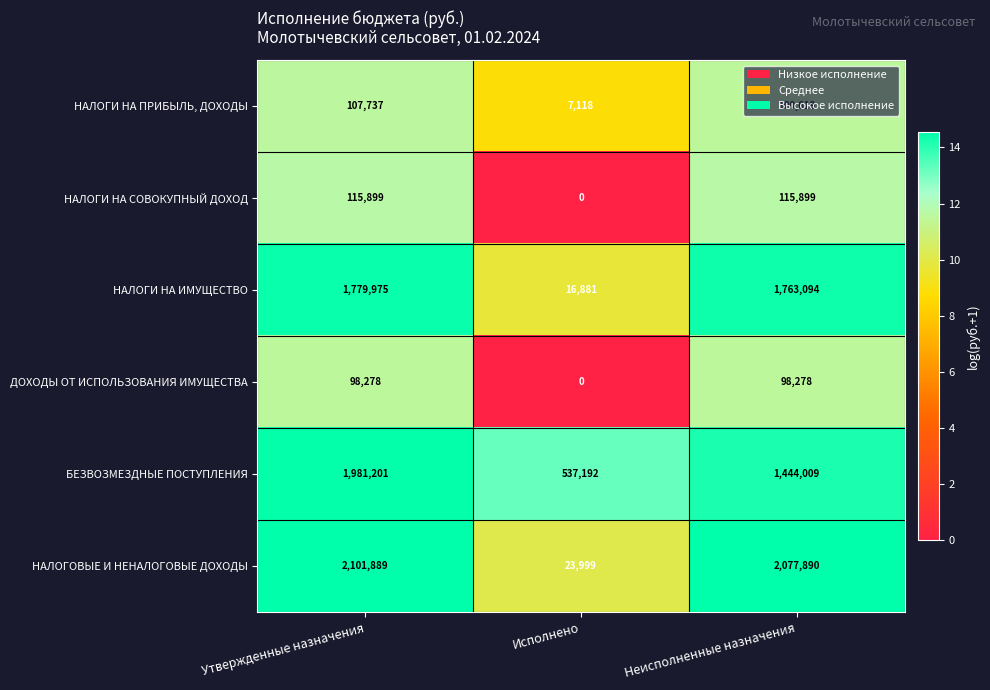

What value does the НАЛОГОВЫЕ И НЕНАЛОГОВЫЕ ДОХОДЫ series have at Неисполненные назначения?

2077890